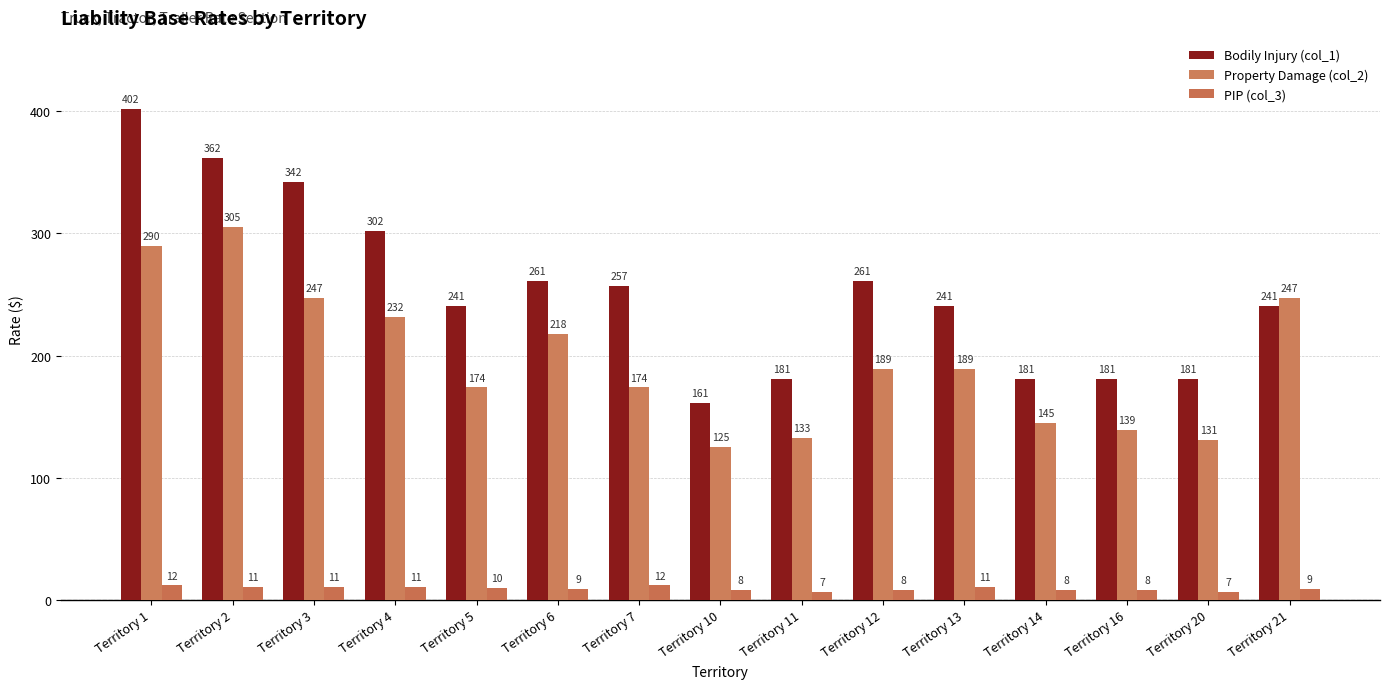

At which label does Property Damage (col_2) first exceed 189?

Territory 1